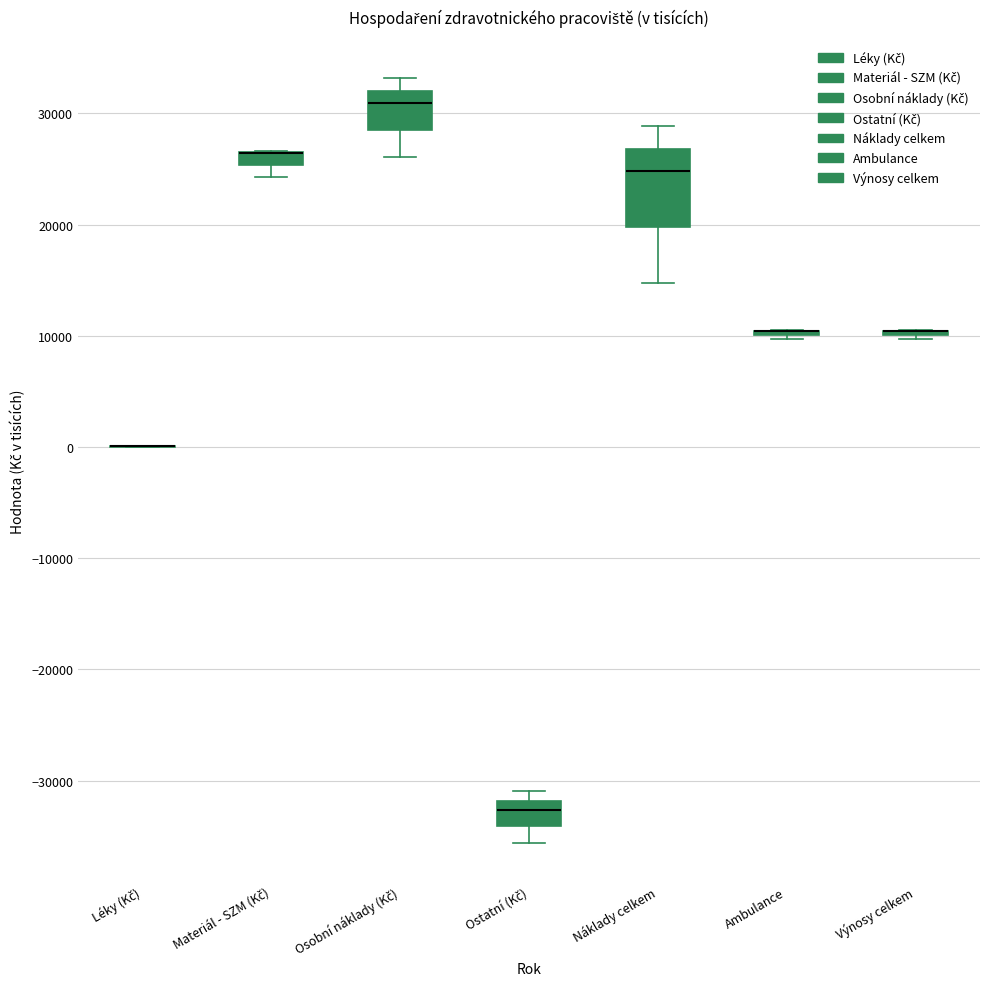

Where does the lower whisker of the box for Náklady celkem end on the y-axis? The values are not printed on the chart, so give them approximately, as read against the axis.

15000